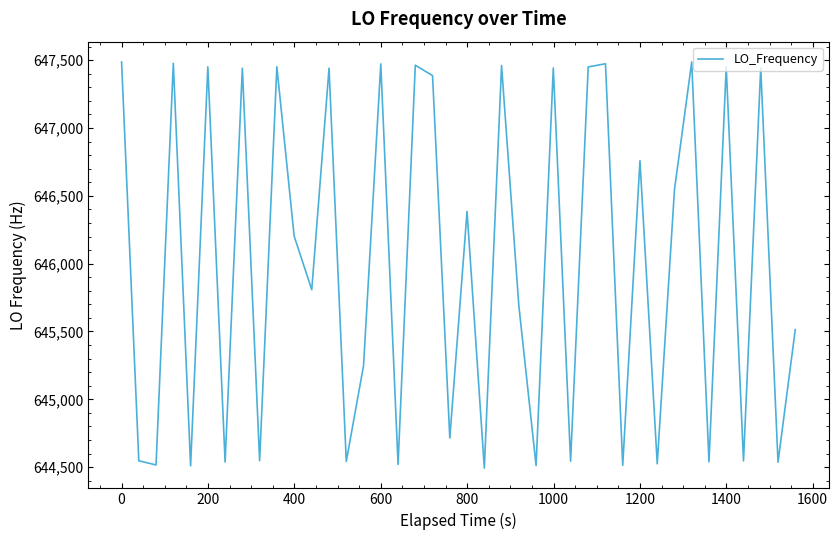

What is the difference between the maximum and minimum values?

2994.0